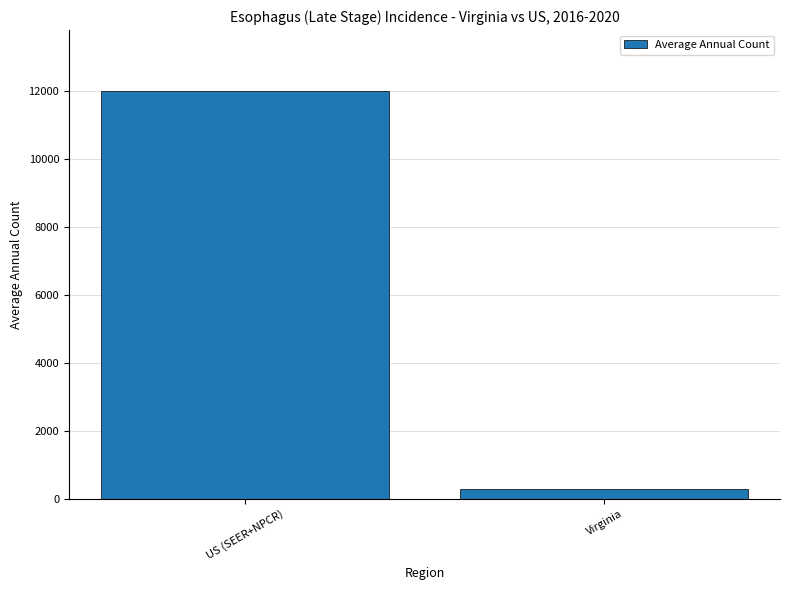

At which label is the value closest to 6135?

Virginia